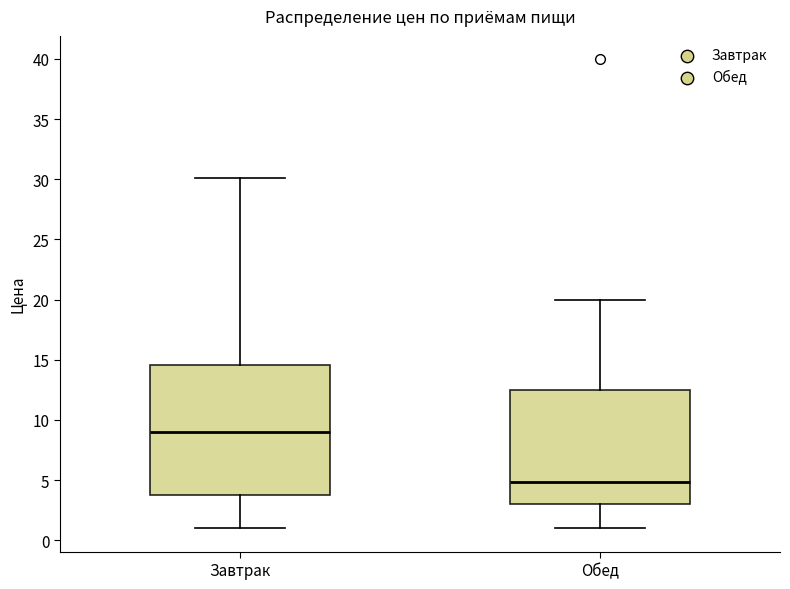

Reading left to right, transcribe this box plot: for each box, give where its median line is, the range the box spans, and where its two whiskers end, as read against the y-axis. The values are not printed on the chart, so give them approximately, as read against the axis.

Завтрак: median 9.0, box 4.0 to 14.5, whiskers 1.0 to 30.0
Обед: median 5.0, box 3.0 to 12.5, whiskers 1.0 to 20.0